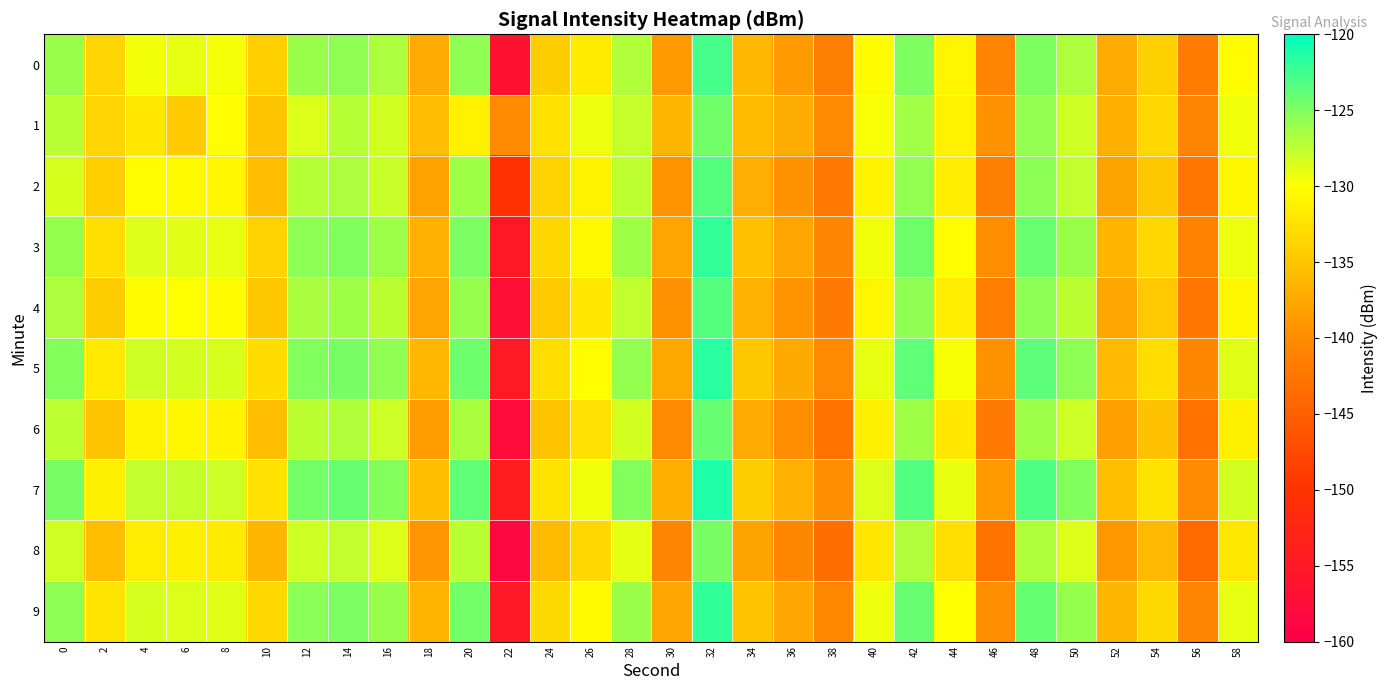

How many categories are shown in the chart?

30